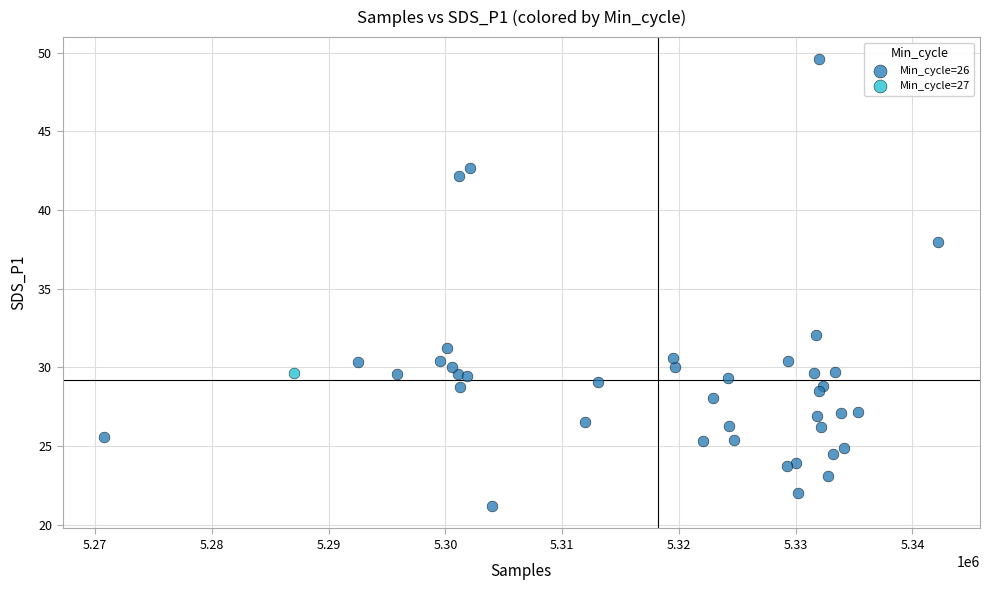

What are all the series names shown in the legend?

Min_cycle=26, Min_cycle=27